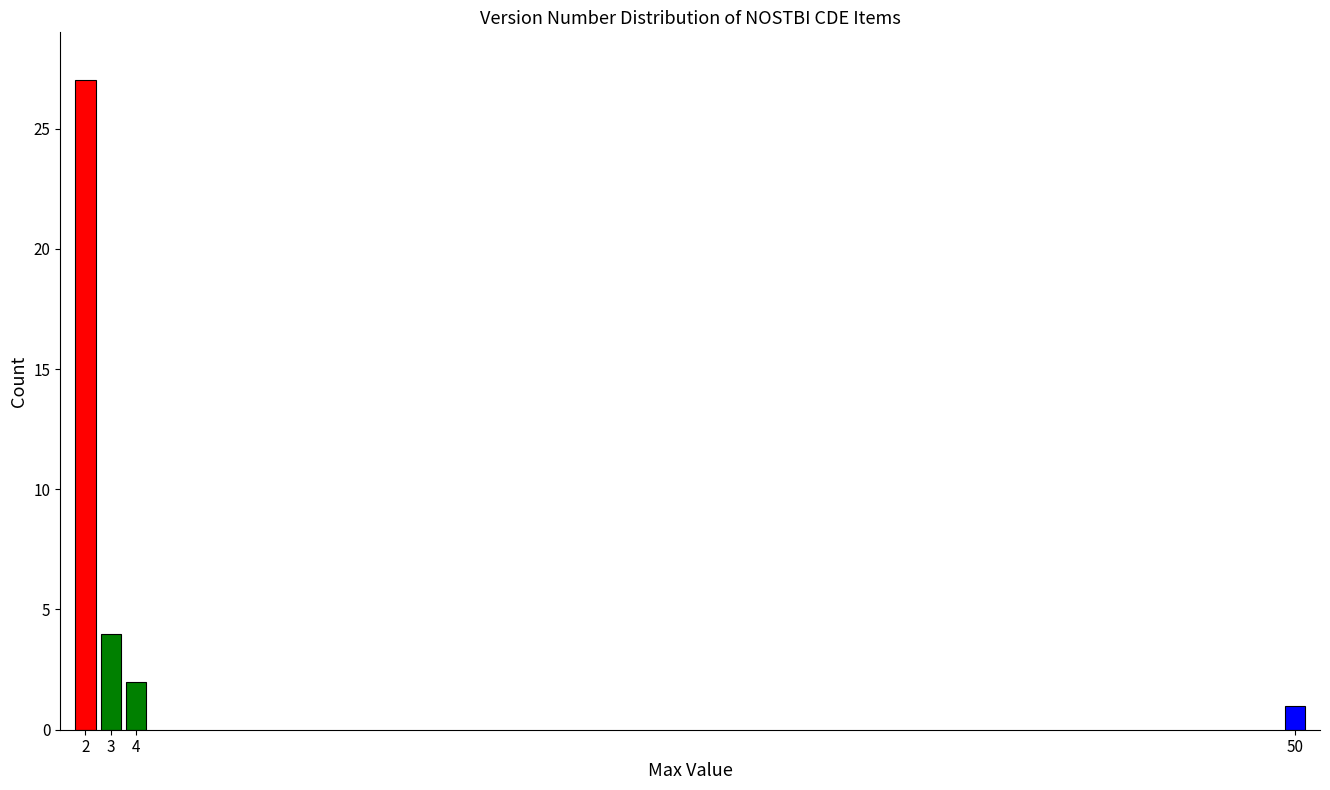

Reading right to left, list all the values displayed in this chart.

50=1	4=2	3=4	2=27